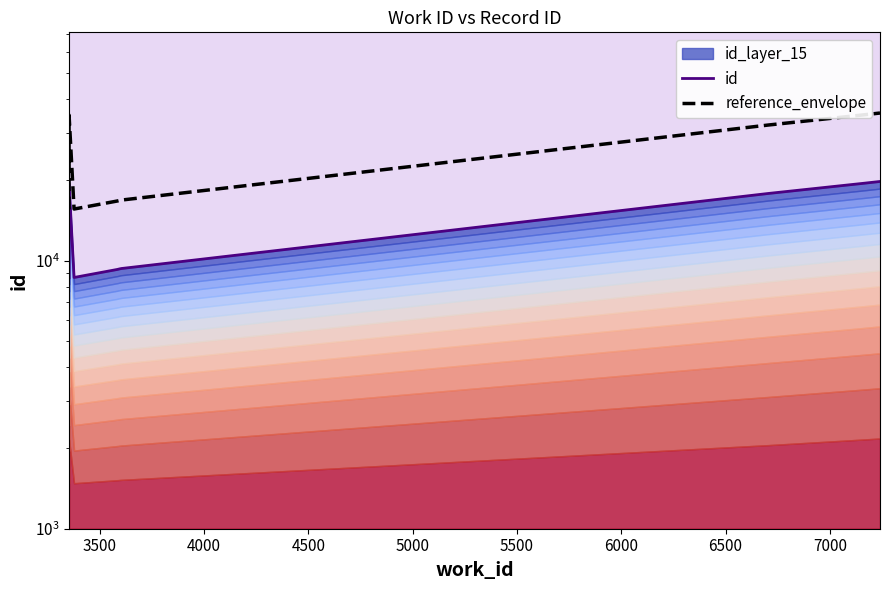

Does the chart have visible grid lines?

No